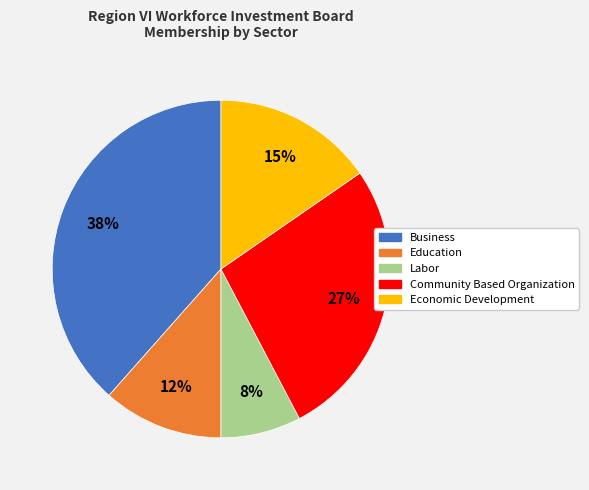

How many segments does this pie chart have?

5